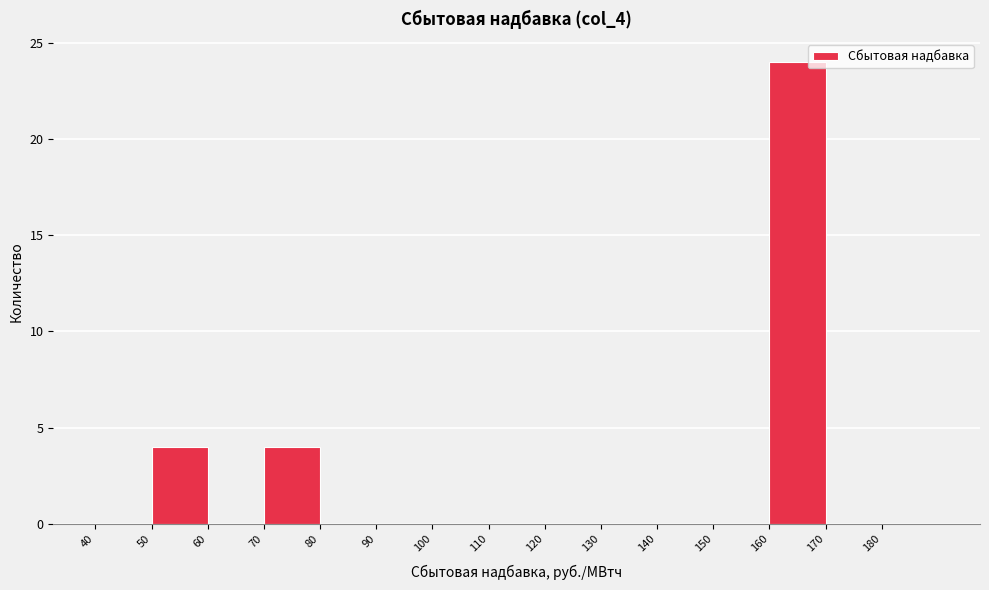

Reading left to right, list every bar in this chart as the range it spans on the x-axis followed by its height. The values are not printed on the chart, so give them approximately, as read against the axis.

40 to 50: 0
50 to 60: 4
60 to 70: 0
70 to 80: 4
80 to 90: 0
90 to 100: 0
100 to 110: 0
110 to 120: 0
120 to 130: 0
130 to 140: 0
140 to 150: 0
150 to 160: 0
160 to 170: 24
170 to 180: 0
180 to 190: 0